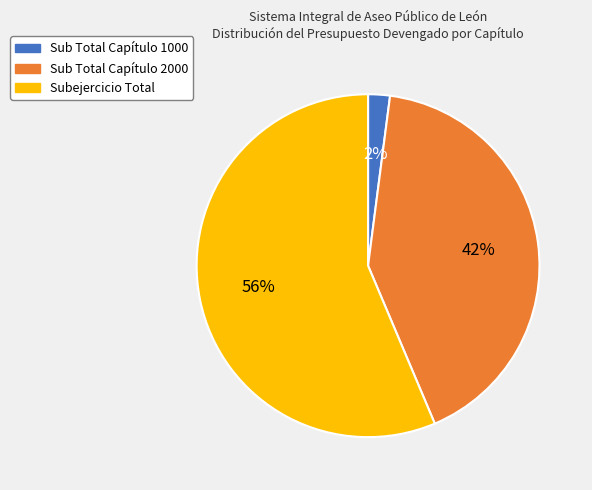

Which has a higher value, Subejercicio Total or Sub Total Capítulo 2000?

Subejercicio Total